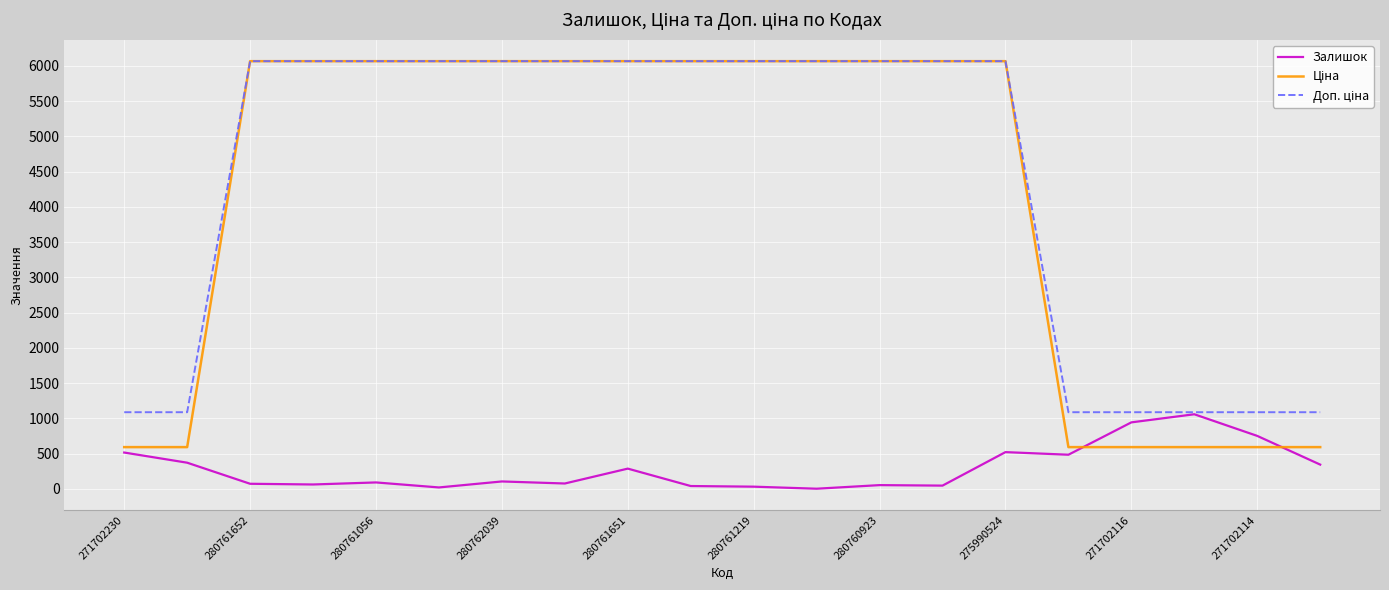

What is the maximum value shown in the chart?

6067